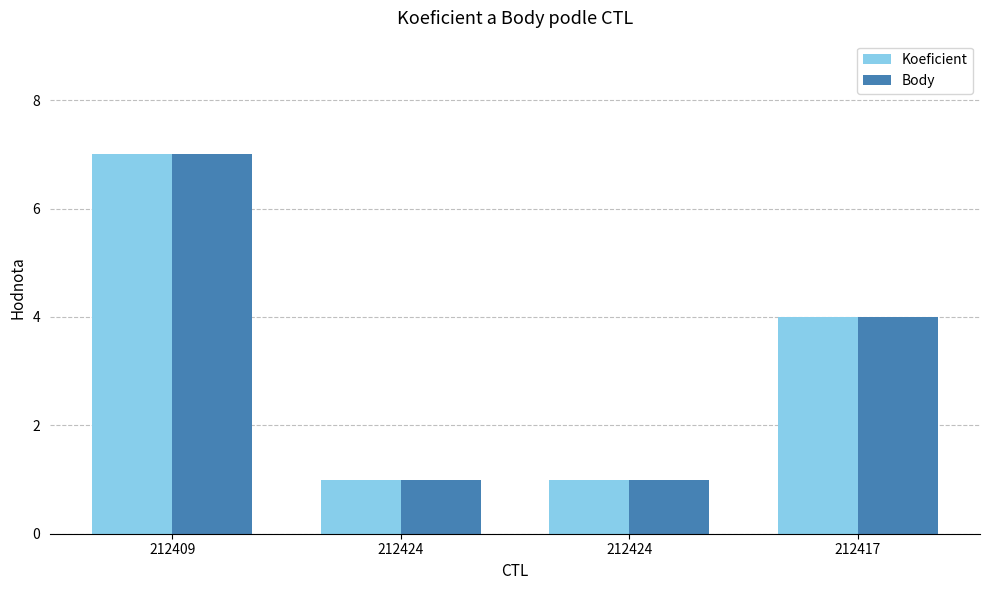

Which series has the widest spread of values?

Koeficient